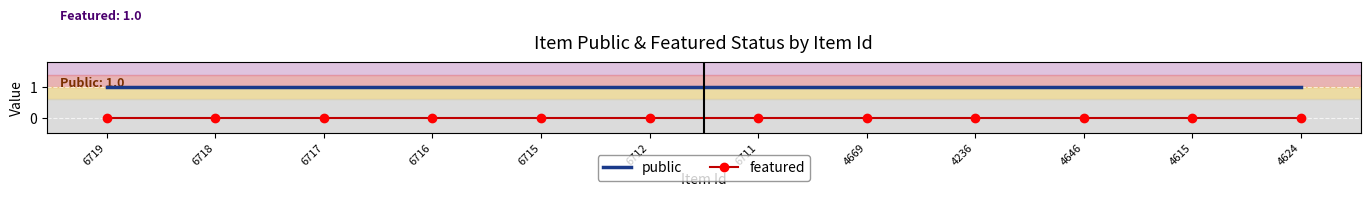

Is the value of featured at 4236 greater than the value of public at 6715?

No